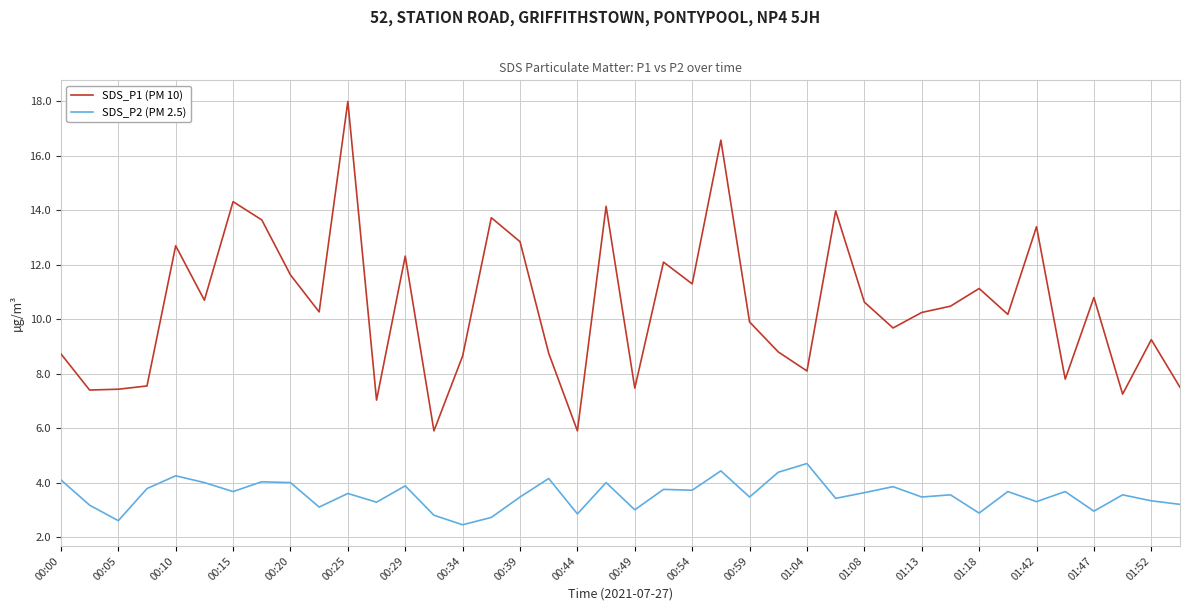

In SDS_P1 (PM 10), how many points are lower than both neighbors (excluding endpoints)?

13